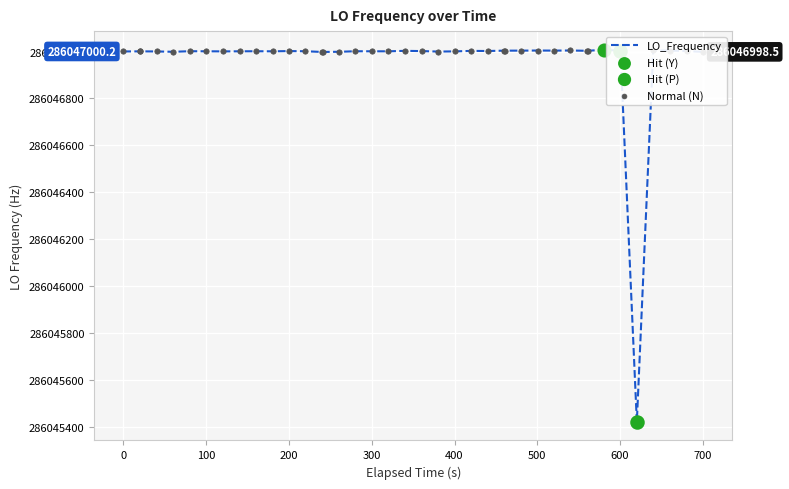

What is the maximum value shown in the chart?

286047007.6